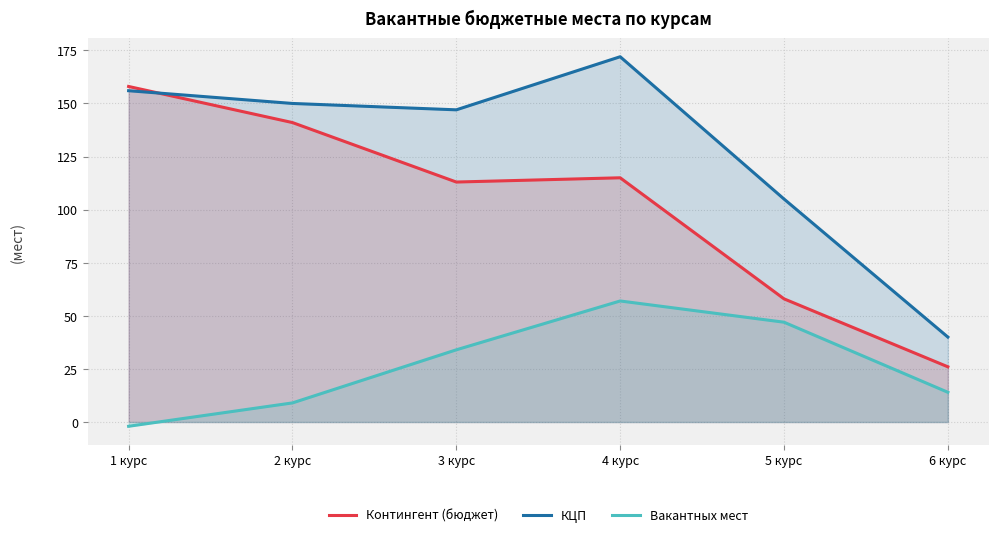

True or false: КЦП and Вакантных мест intersect in this chart.

False